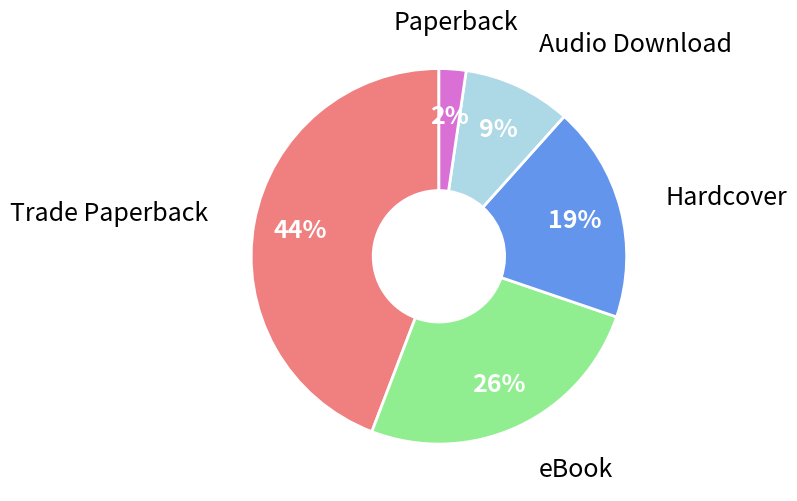

To the nearest percent, what is the difference between the largest and smallest slice percentages?

42%